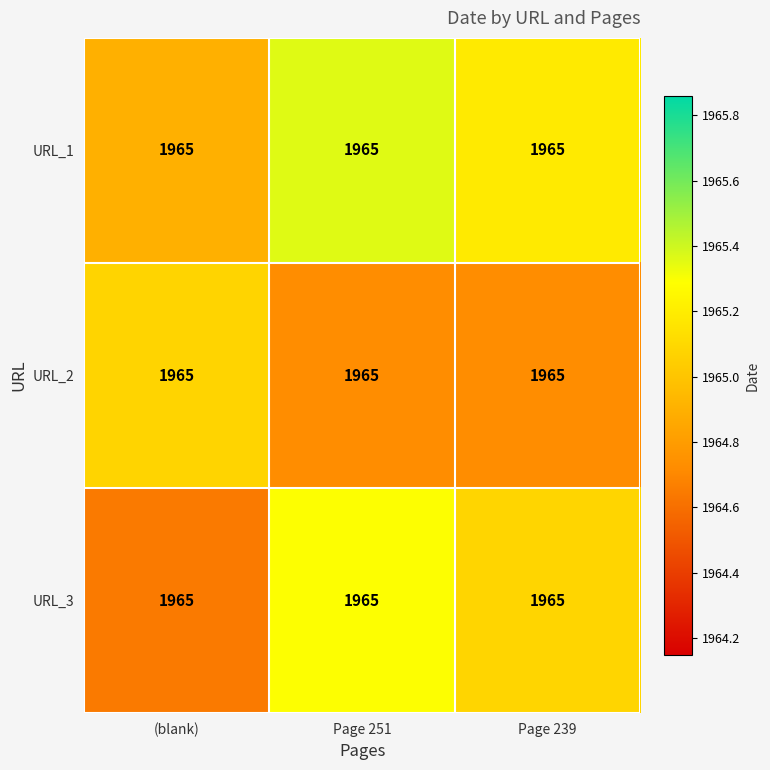

What is the difference between the highest and lowest values at (blank)?

0.4